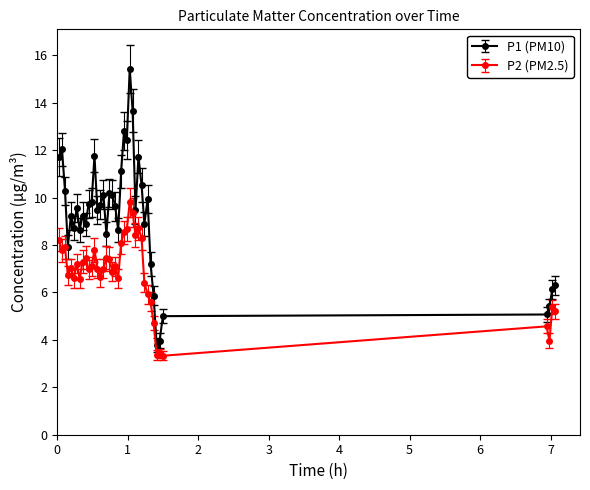

How many lines are shown in the chart?

2